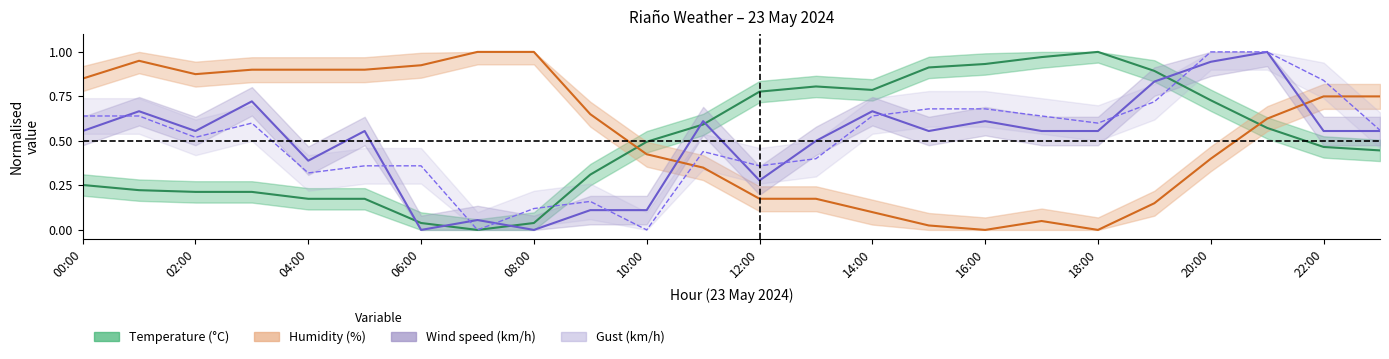

What is the spread (max minus min) of values at 21?

0.4